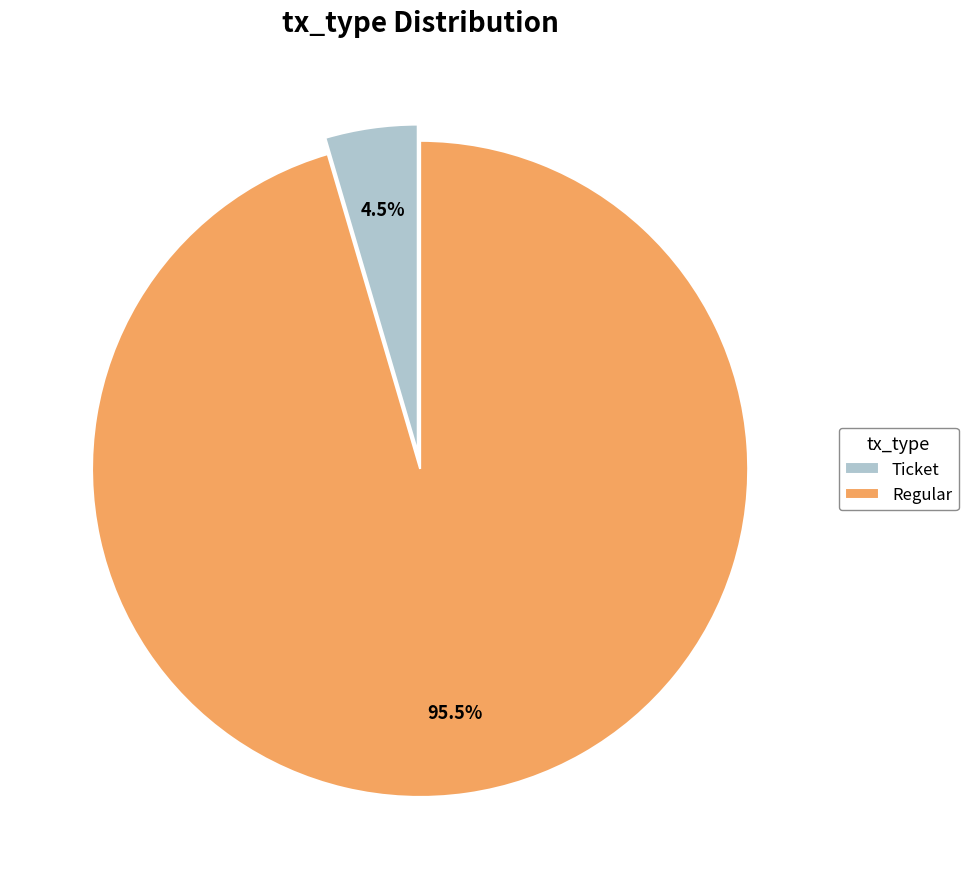

Which slice is the smallest?

Ticket